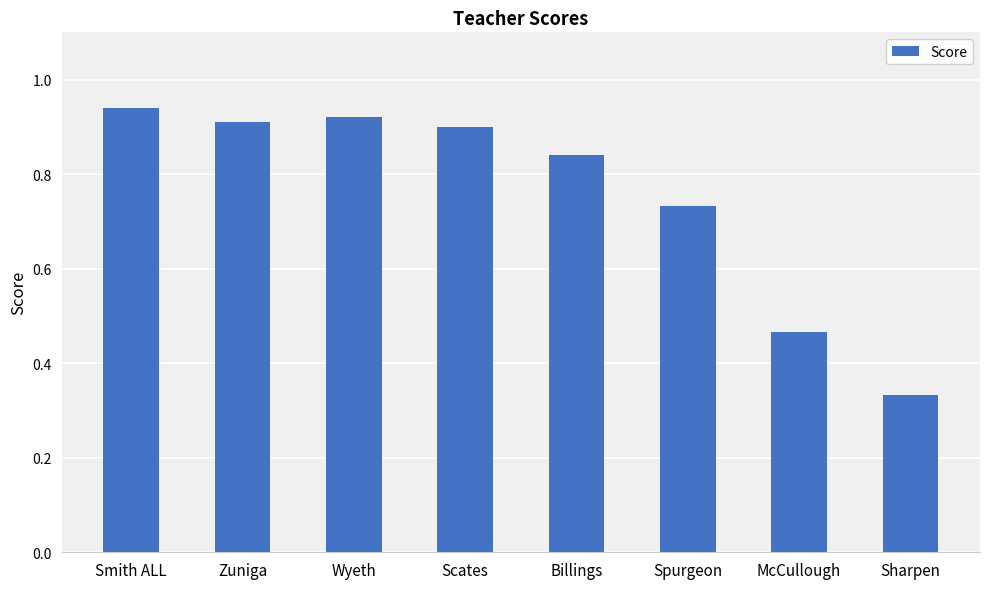

What is the label of the 4th bar from the right?

Billings